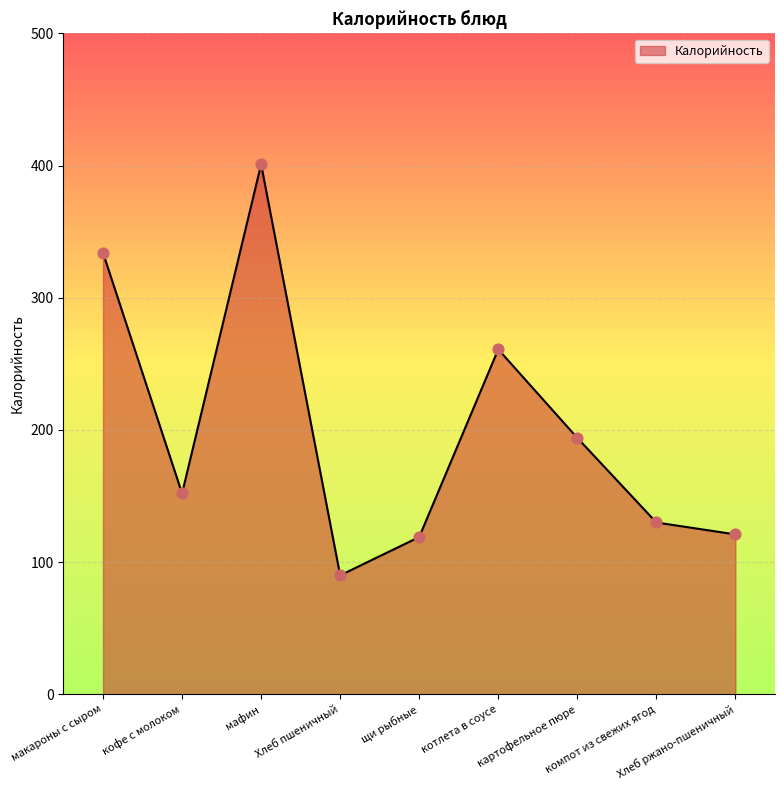

What is the change in value from мафин to щи рыбные?

-282